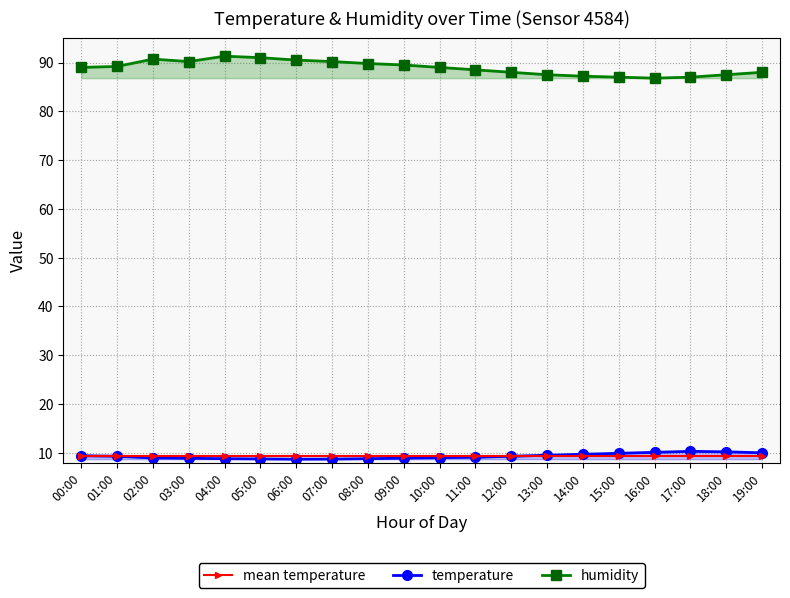

Which series has the largest range (max minus min)?

humidity